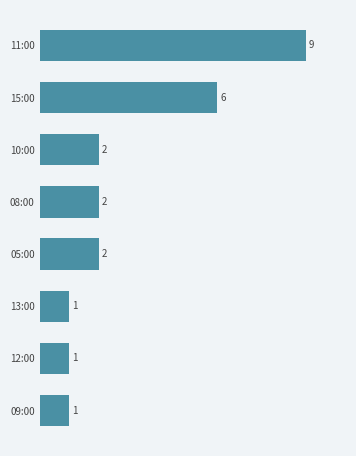

Count the values in the range 1 to 6.

7